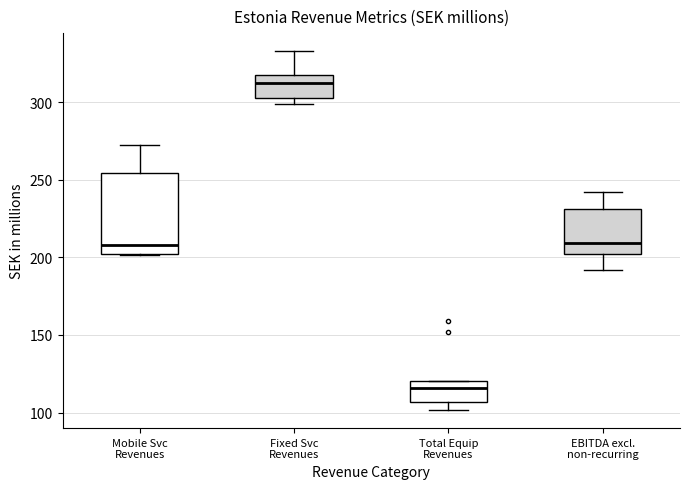

Reading left to right, read every box against the y-axis: the position of its median line, the range the box covers, and the ends of its whiskers. The values are not printed on the chart, so give them approximately, as read against the axis.

Mobile Svc Revenues: median 210, box 200 to 255, whiskers 200 to 270
Fixed Svc Revenues: median 310, box 305 to 320, whiskers 300 to 335
Total Equip Revenues: median 115, box 105 to 120, whiskers 100 to 120
EBITDA excl. non-recurring: median 210, box 200 to 230, whiskers 190 to 240